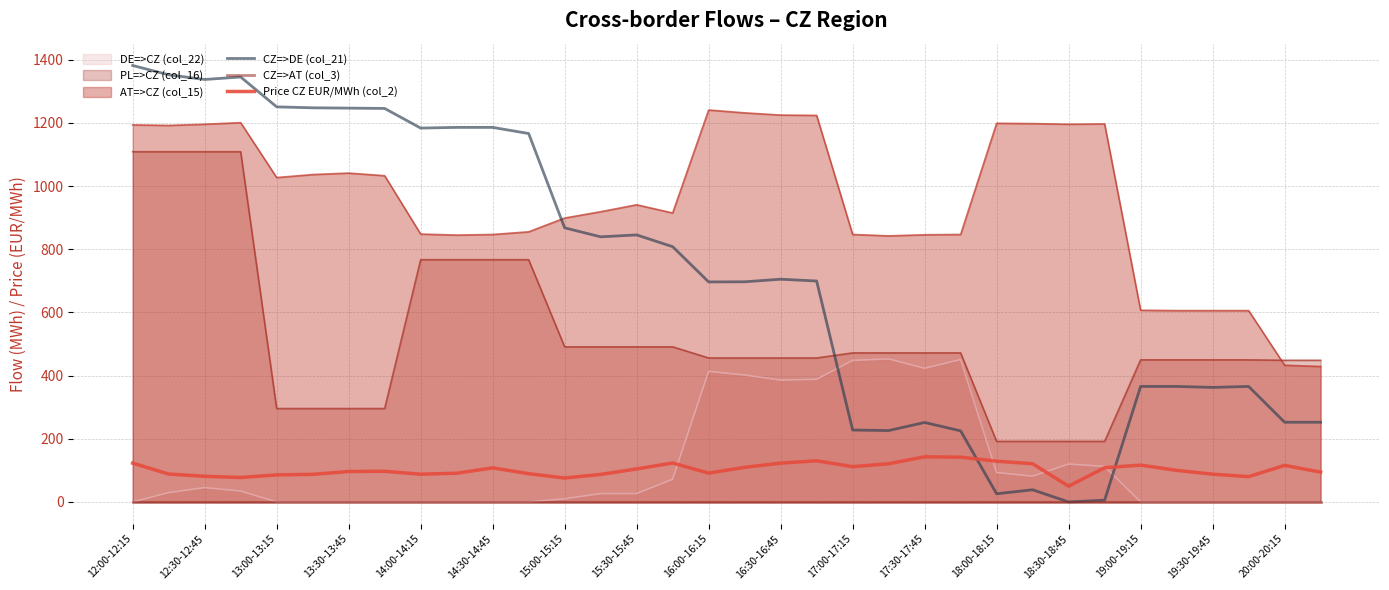

At which category is the sum across all series the highest?

12:00-12:15